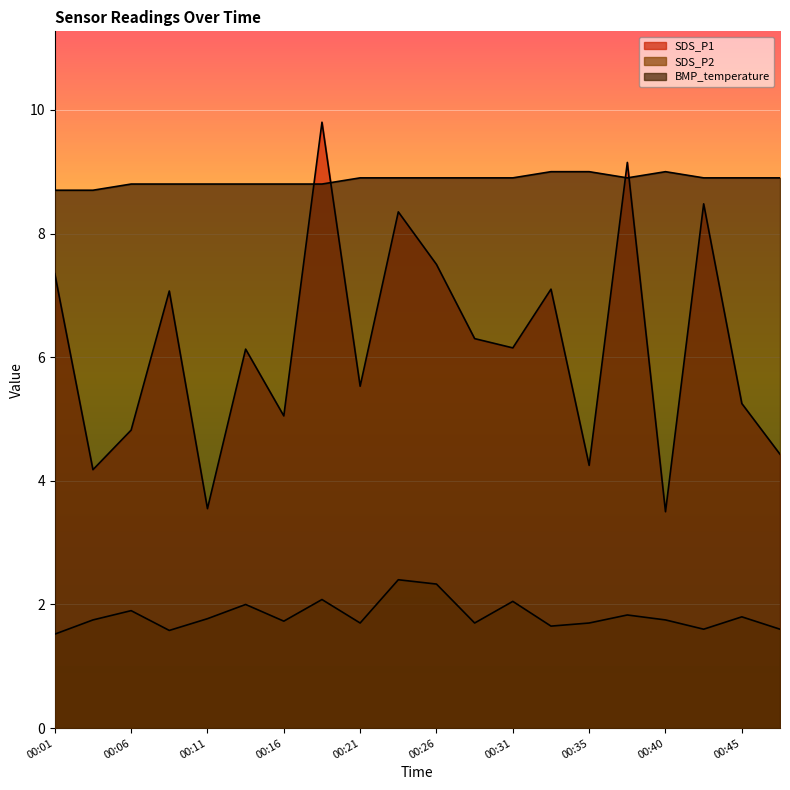

Which category has the highest value across all series?

00:18